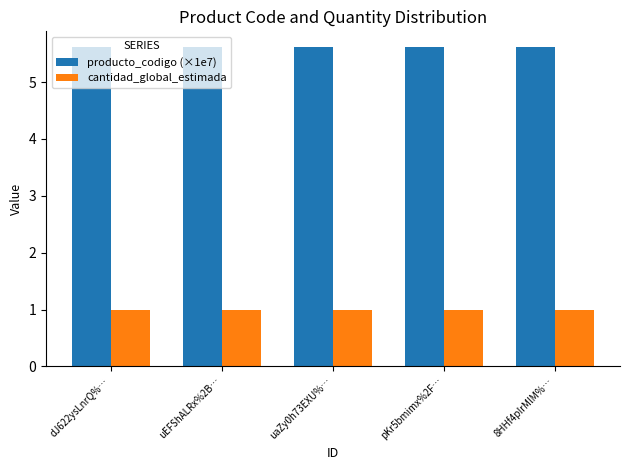

What is the average value of the cantidad_global_estimada series?

1.0